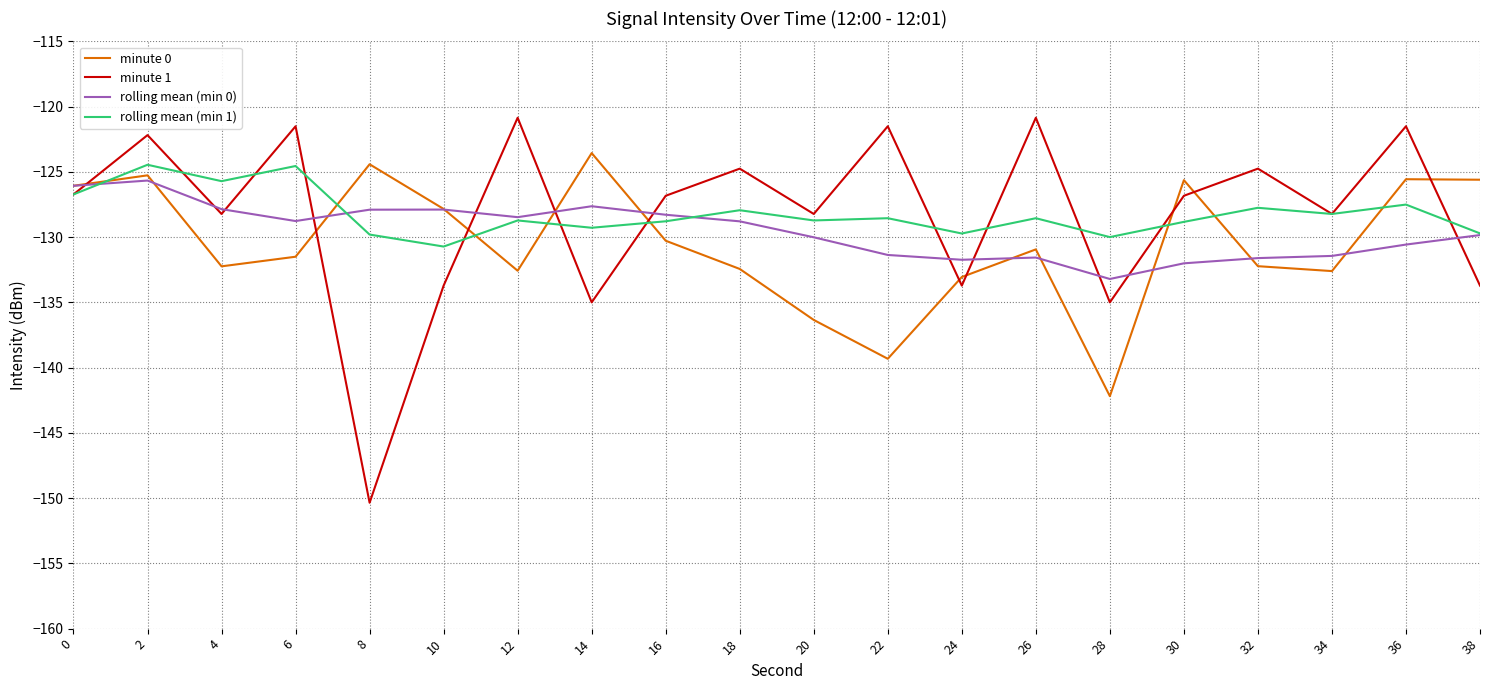

How many intersections are there between rolling mean (min 1) and minute 0?

8